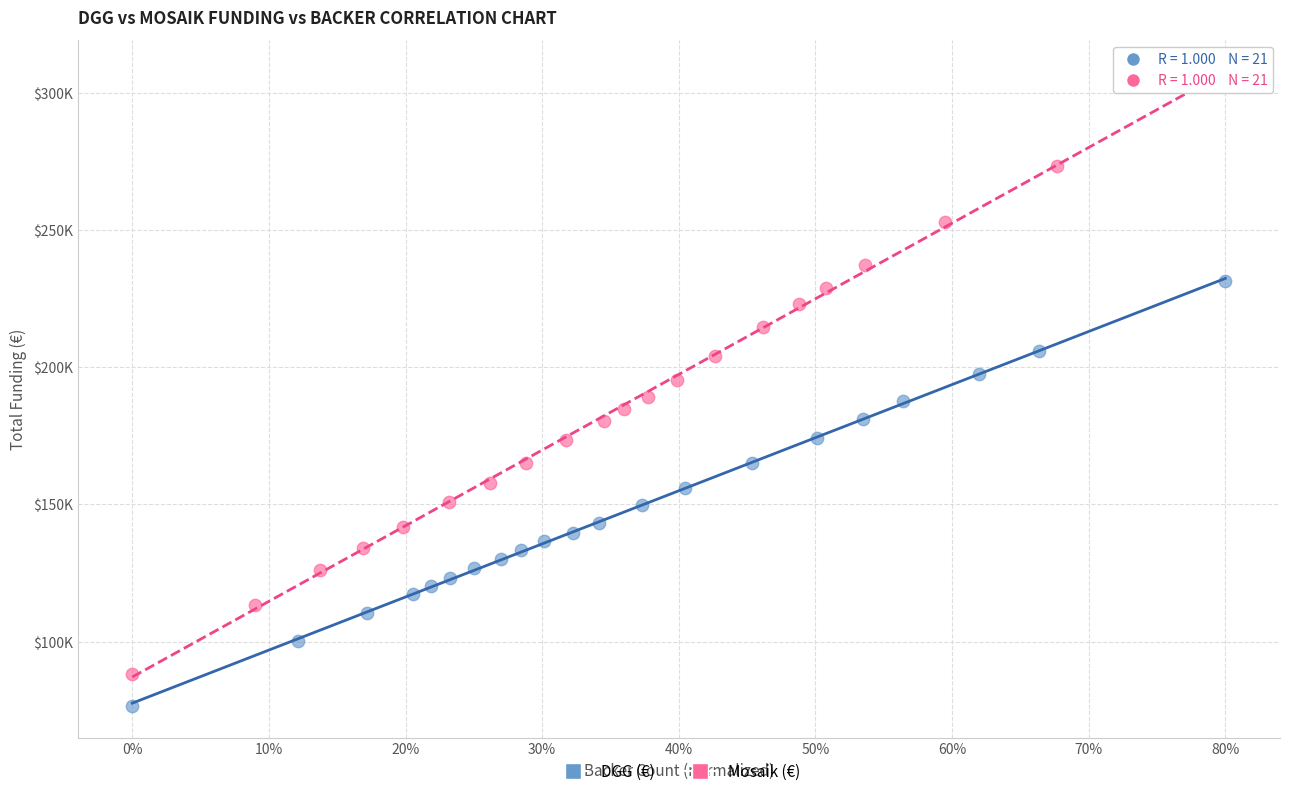

Which series has the widest spread of Y values?

Mosaik (€)